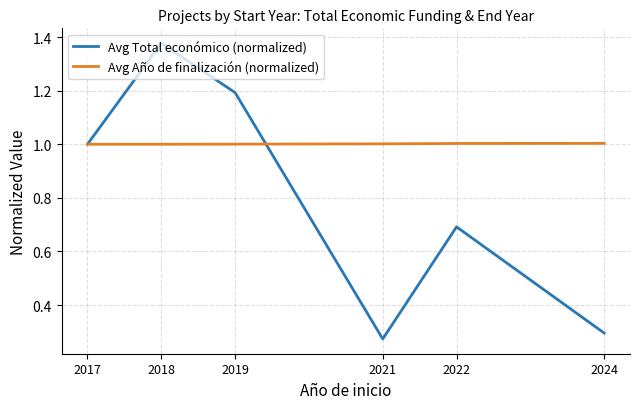

Which category has the highest value across all series?

2018